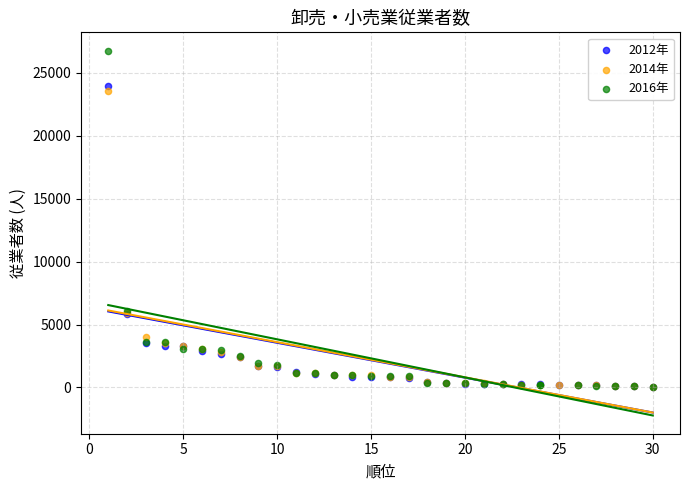

Which series has the largest Y range (max minus min)?

2016年